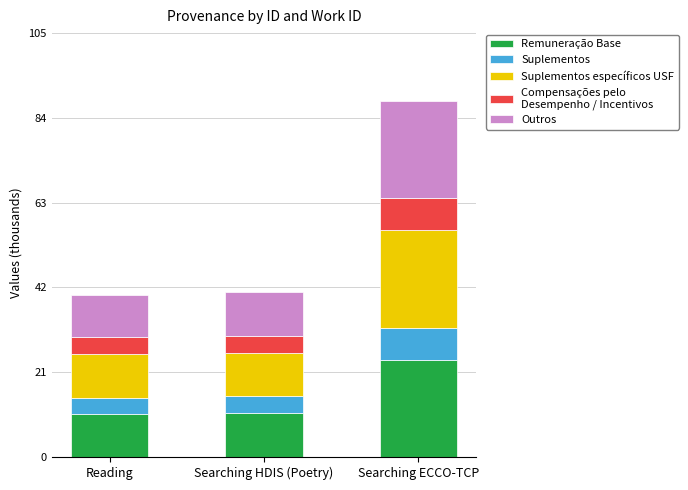

At which category is the sum across all series the highest?

Searching ECCO-TCP